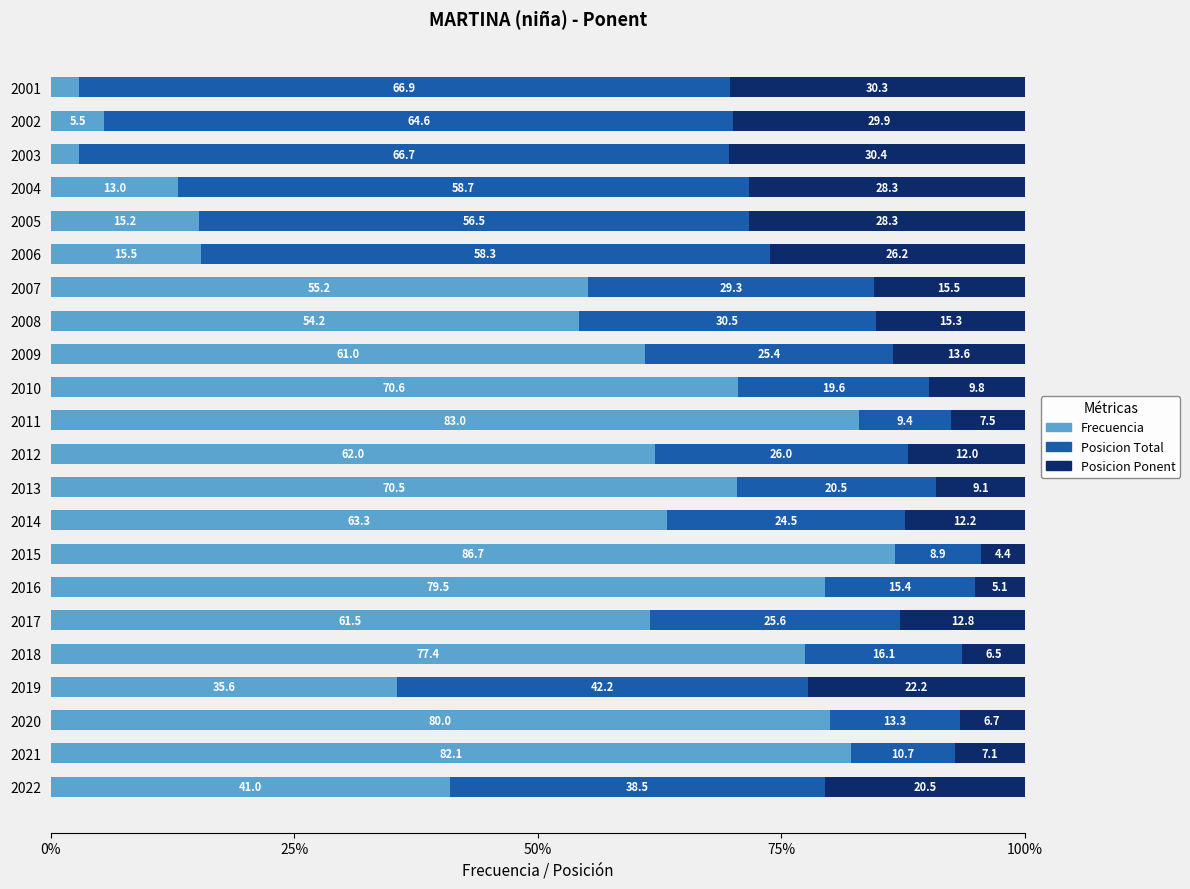

What is the total value across all series at 2003?

100.0